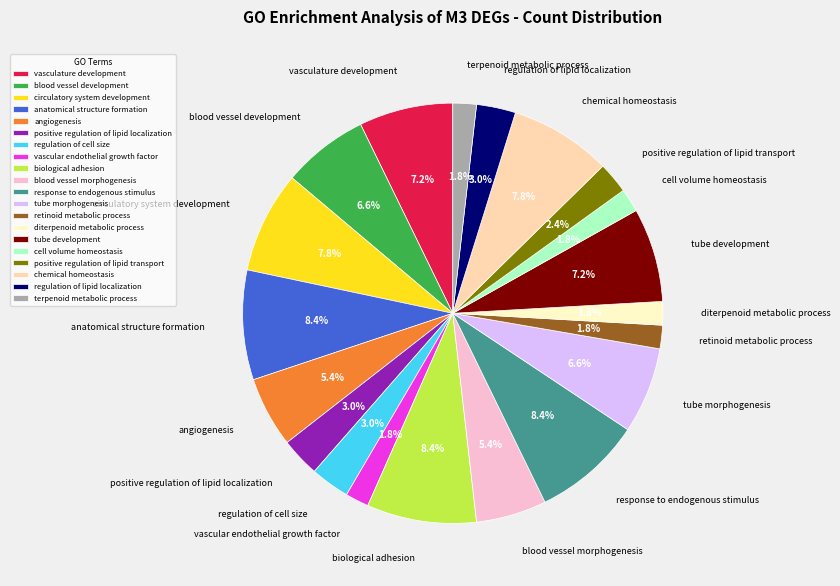

To the nearest percent, what percentage of the pie is anatomical structure formation?

8%